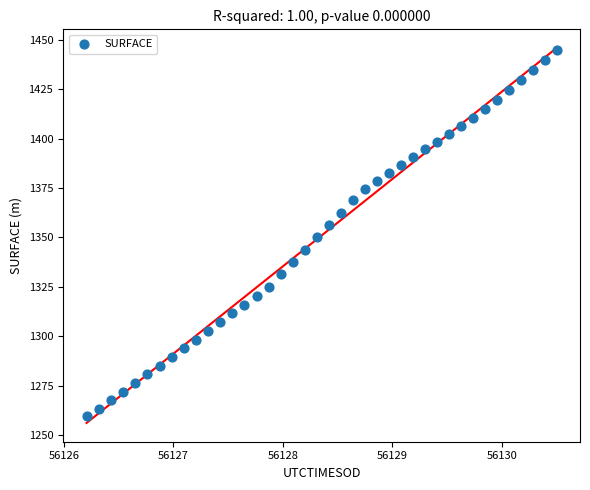

What is the range of Y values (max minus min)?

185.1